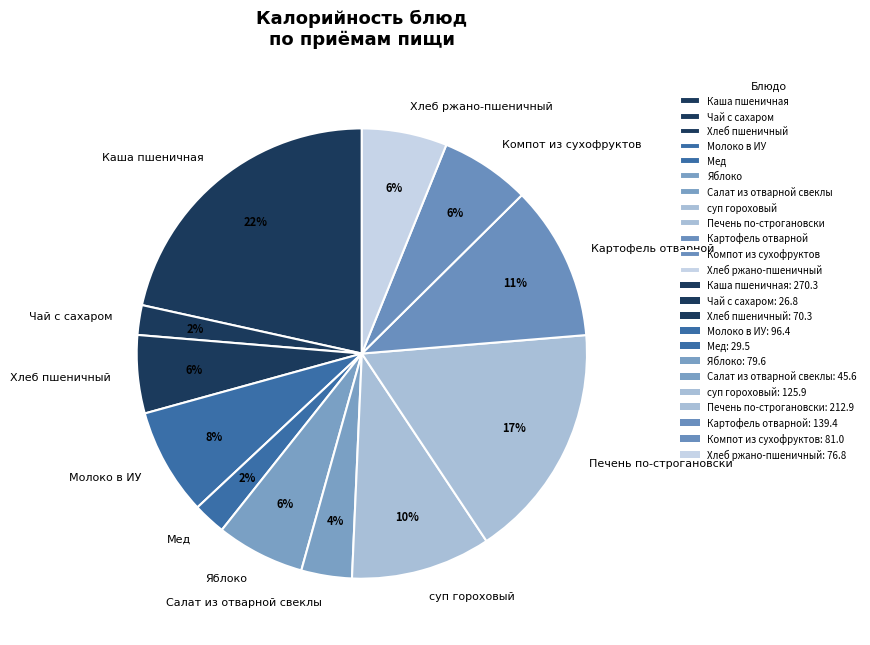

Which has a higher value, Хлеб пшеничный or Печень по-строгановски?

Печень по-строгановски